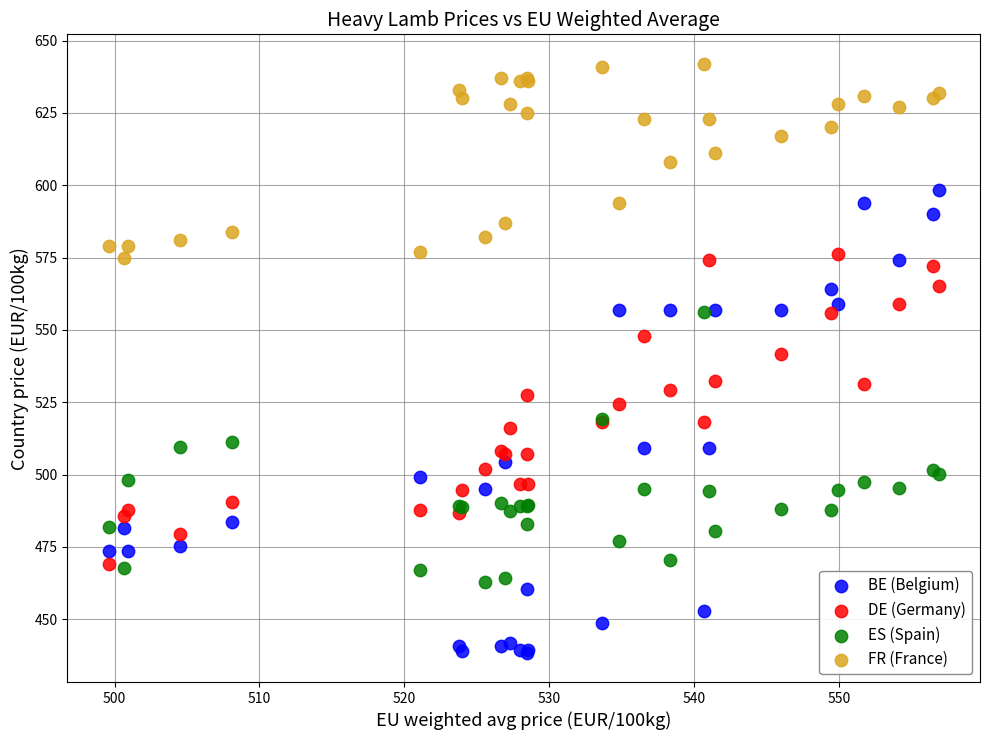

Which series has the widest spread of Y values?

BE (Belgium)